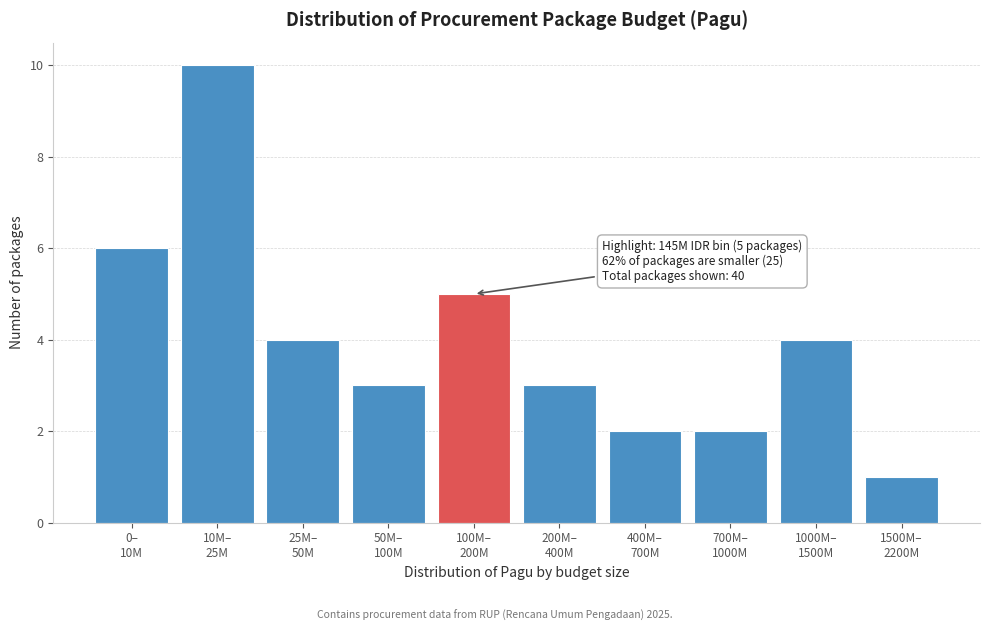

Reading right to left, extract all data points from this chart.

1	4	2	2	3	5	3	4	10	6